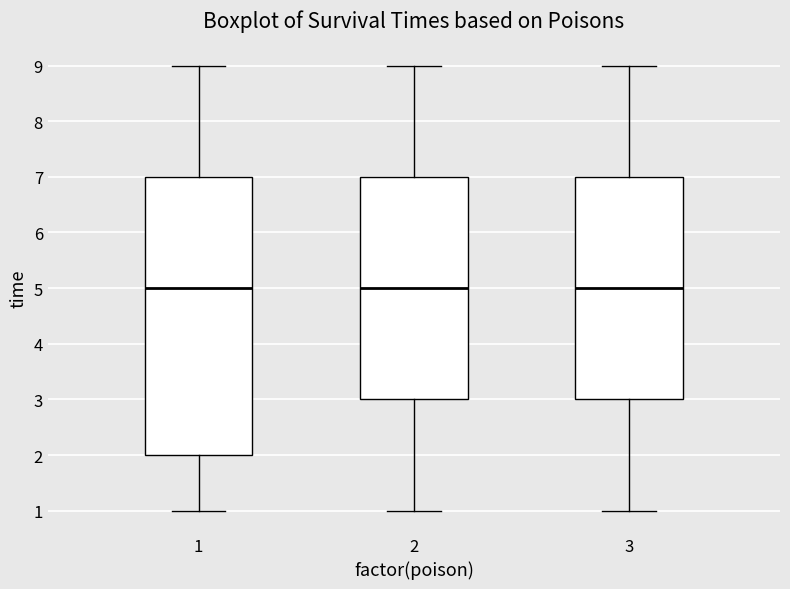

Which box is the tallest, from its lower edge to its upper edge?

1